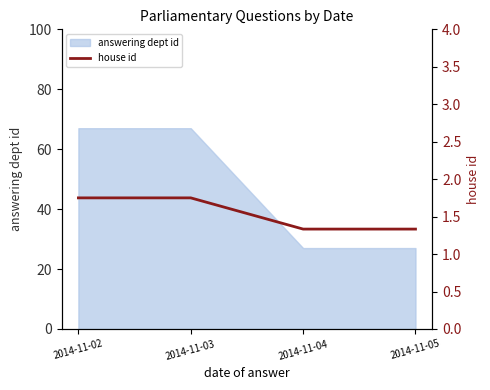

Where is the data nearest to the value 1?

2014-11-04